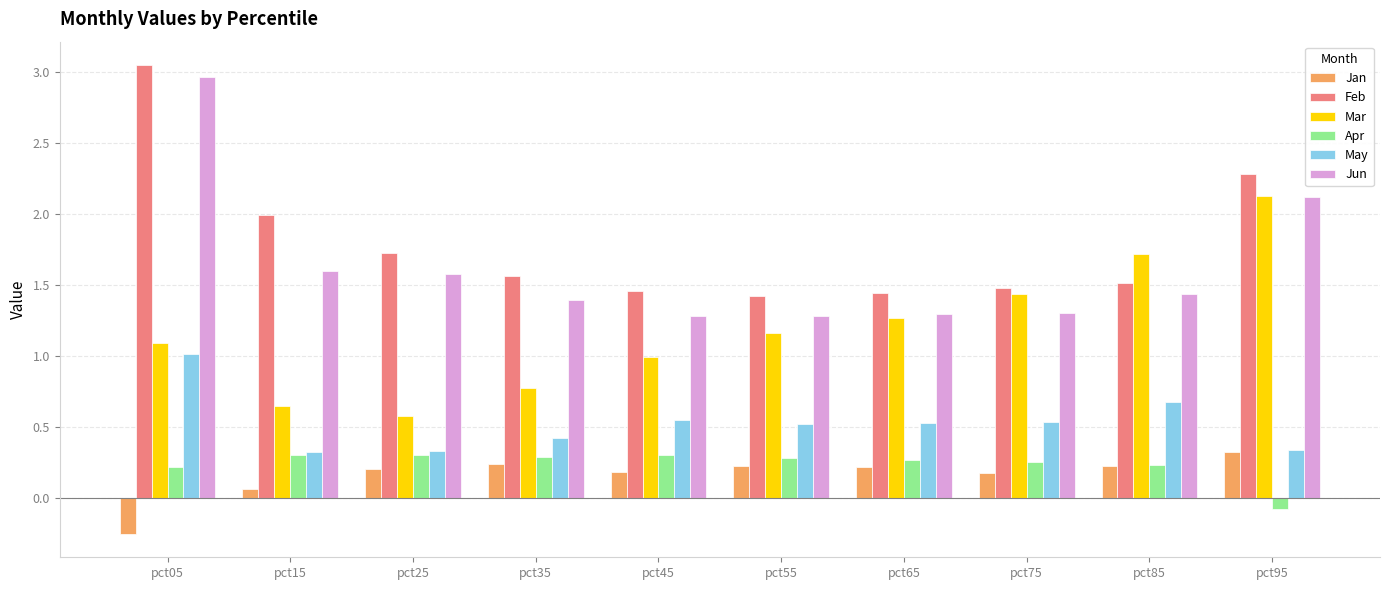

What is the total value across all series at pct35?

4.7